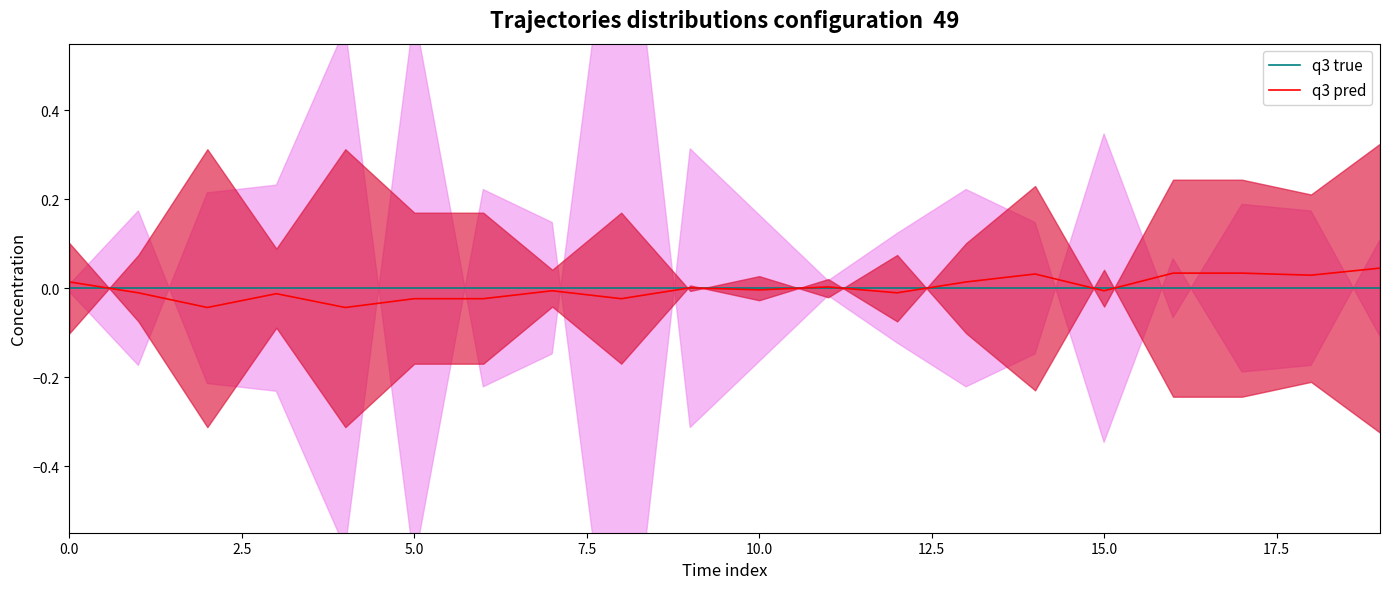

At how many categories does at least one series exceed 0?

9